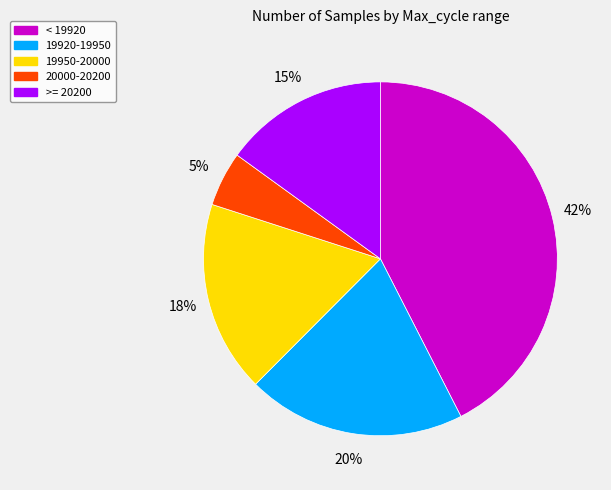

To the nearest percent, what is the difference between the largest and smallest slice percentages?

37%